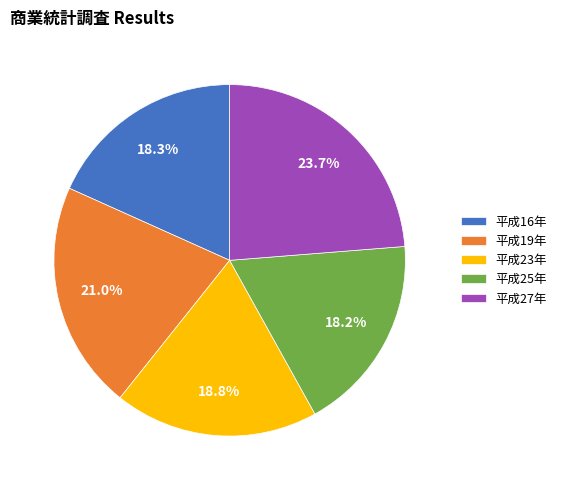

How many slices are in this pie chart?

5